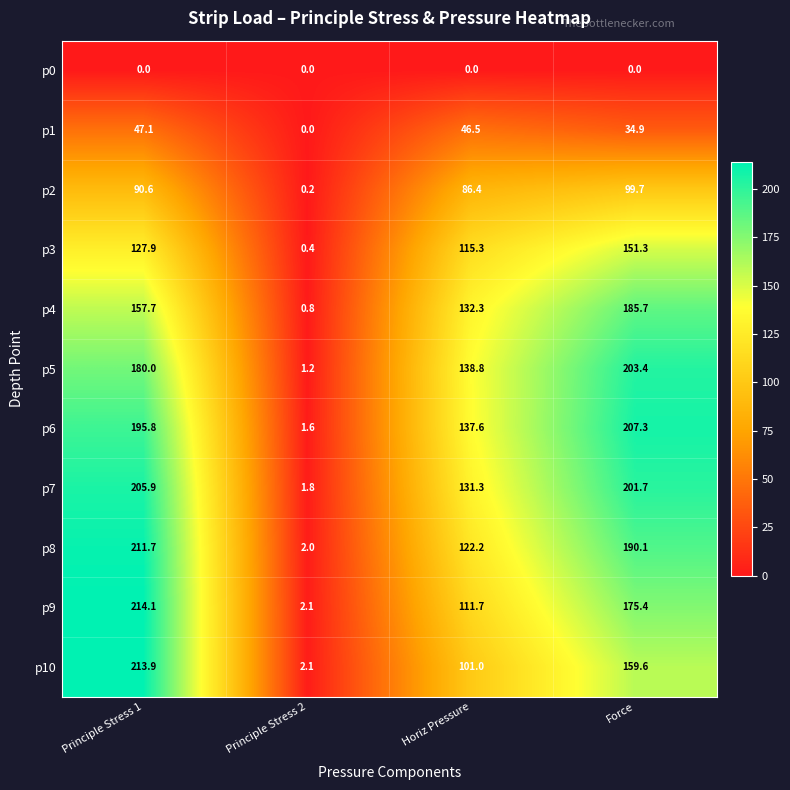

What is the approximate value of p1 at Principle Stress 1?

47.1